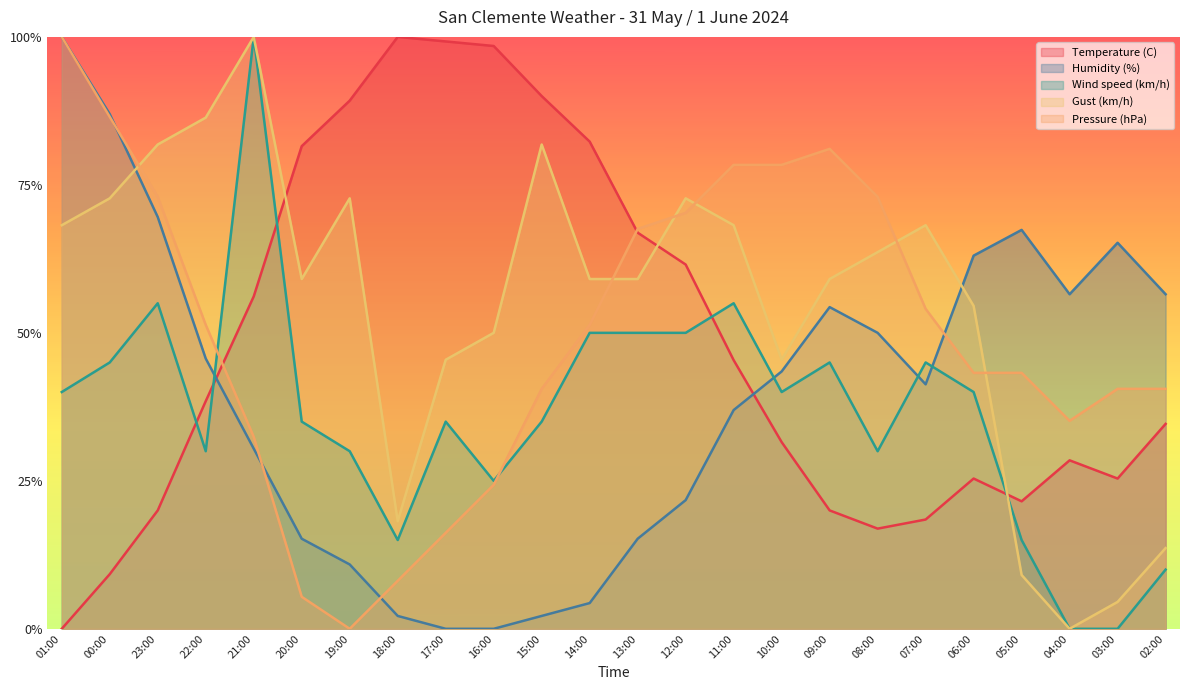

How many lines are shown in the chart?

5